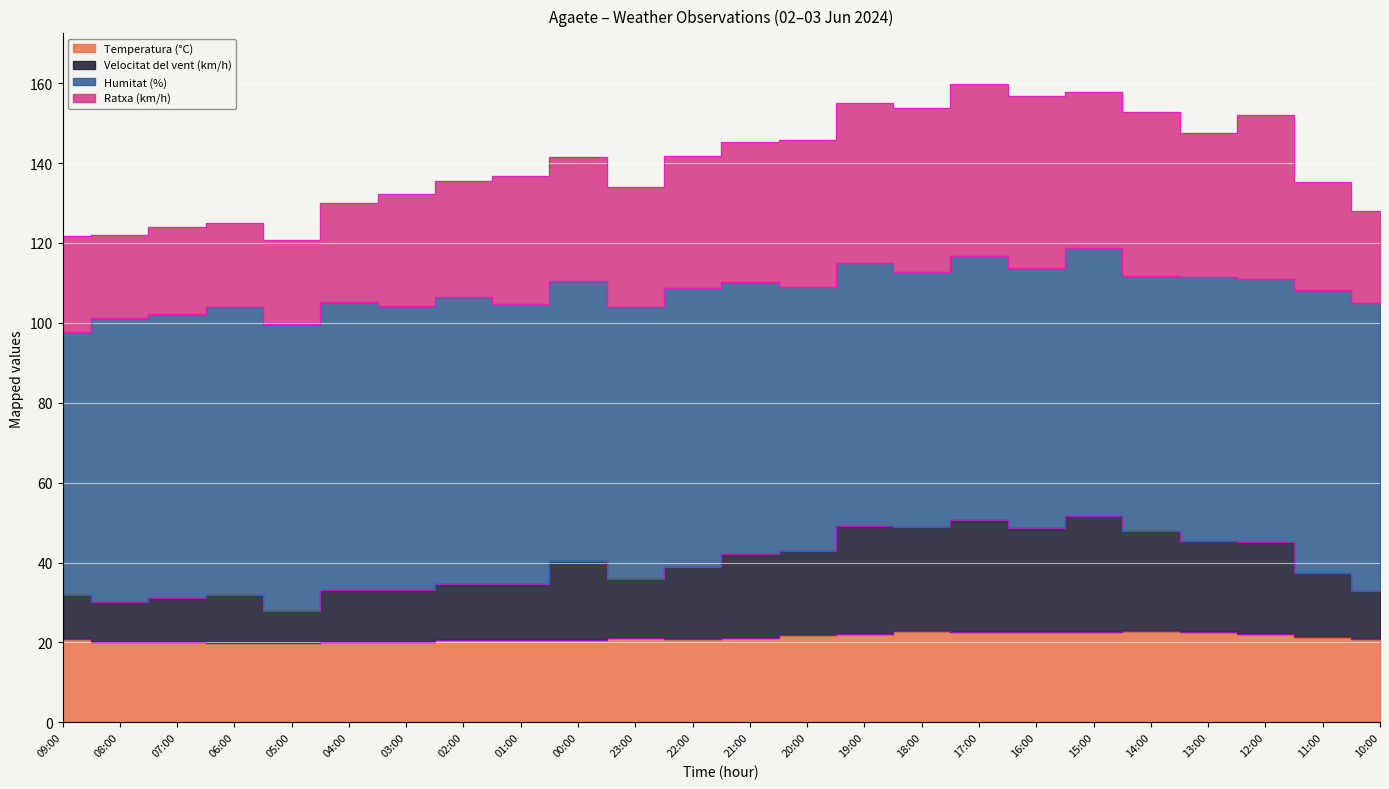

What is the difference between the maximum and minimum values in the Velocitat del vent (km/h) series?

23.9